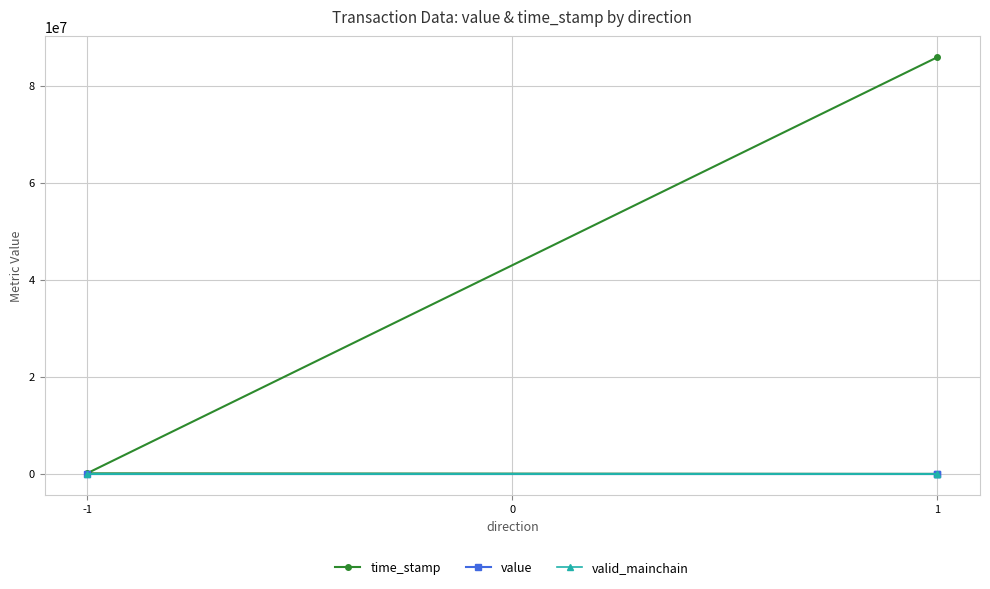

What is the value of the valid_mainchain point at the 1st from the left?

1.0